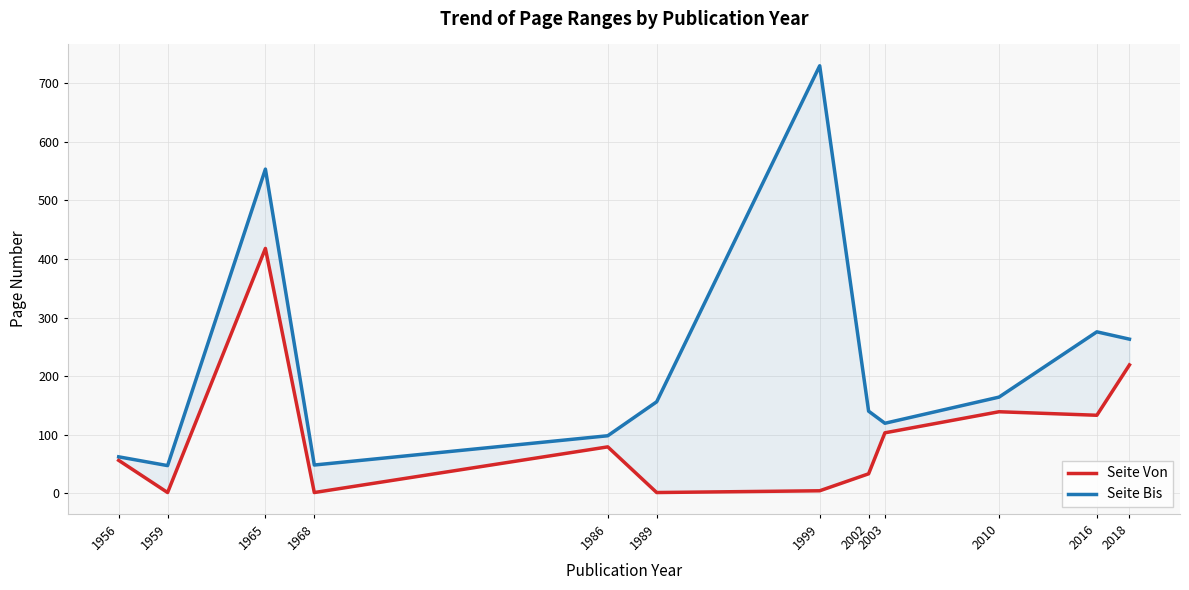

True or false: Seite Von and Seite Bis cross at least once.

False